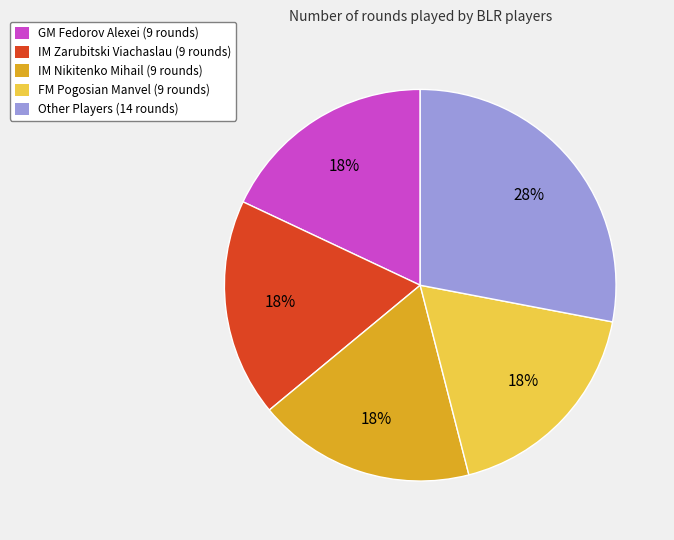

Count the number of slices in the pie.

5